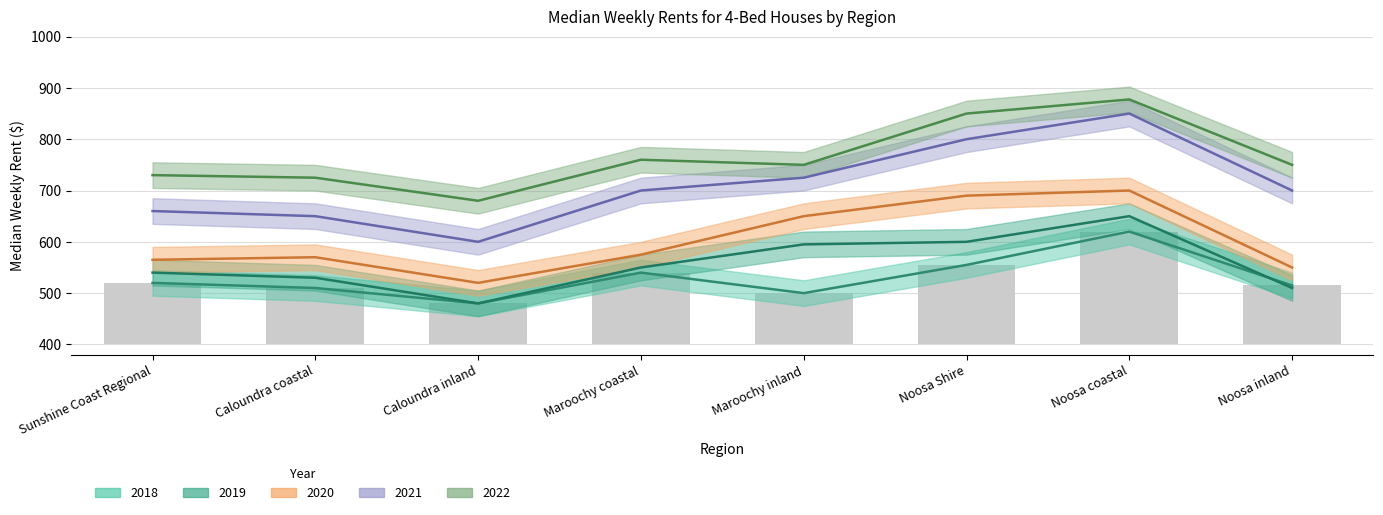

What is the sum of all 2022 values?

6122.5